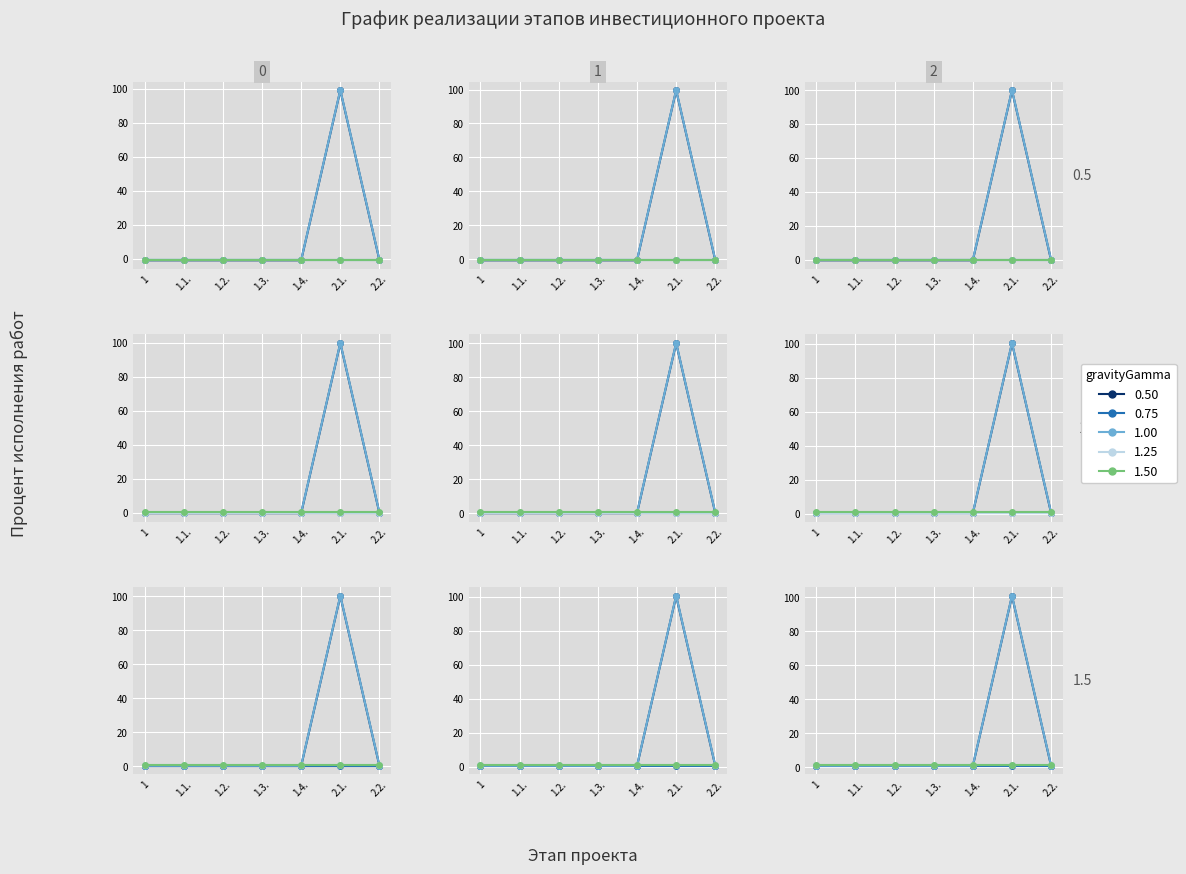

The value of Заключение договора на ТП at 1 is 0. True or false?

True